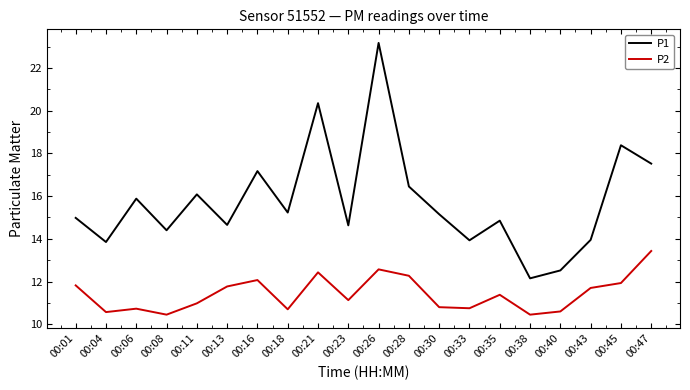

What is the spread (max minus min) of values at 00:38?

1.7